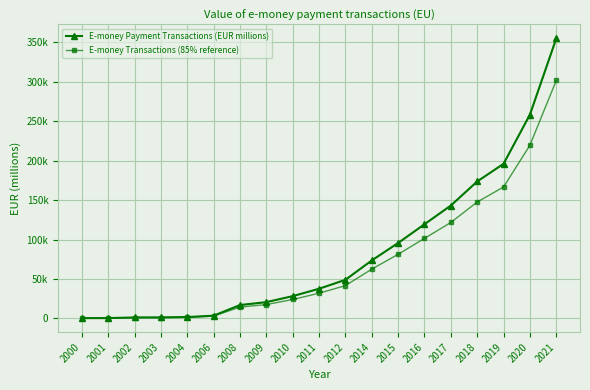

Between 2004 and 2008, which series saw the biggest shift?

E-money Payment Transactions (EUR millions)